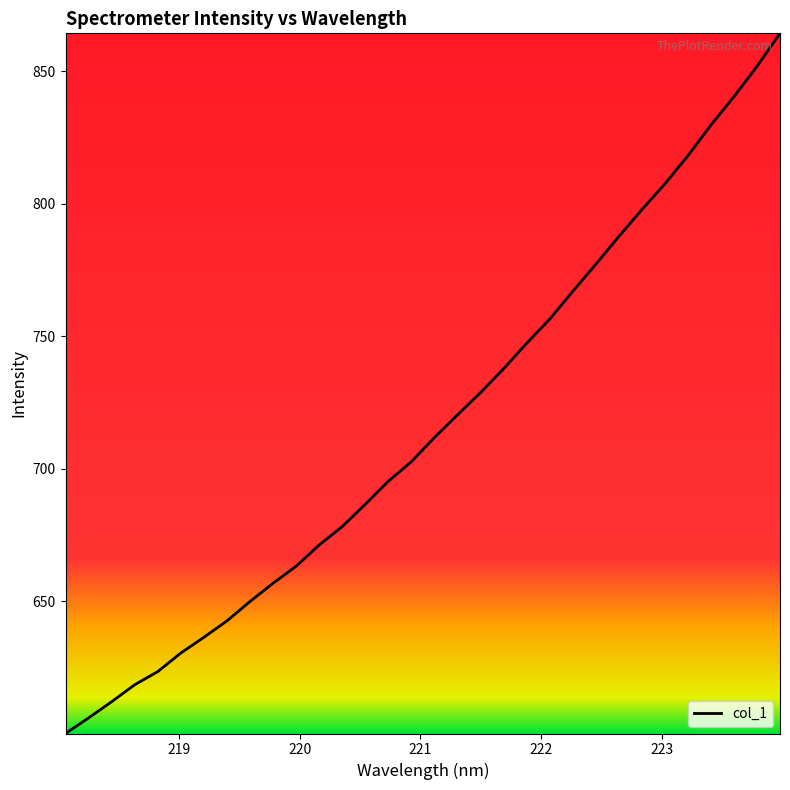

How many lines are shown in the chart?

1